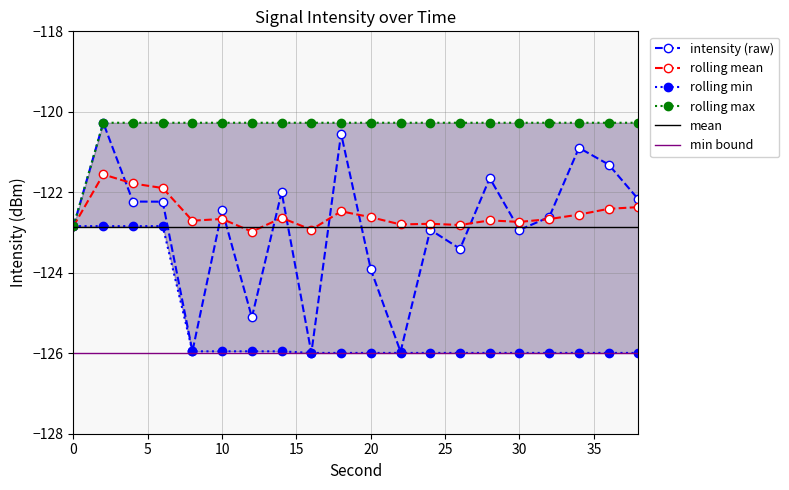

Rank the series by their maximum value, from lowest to highest.

rolling_min, rolling_mean, intensity(dBm), rolling_max